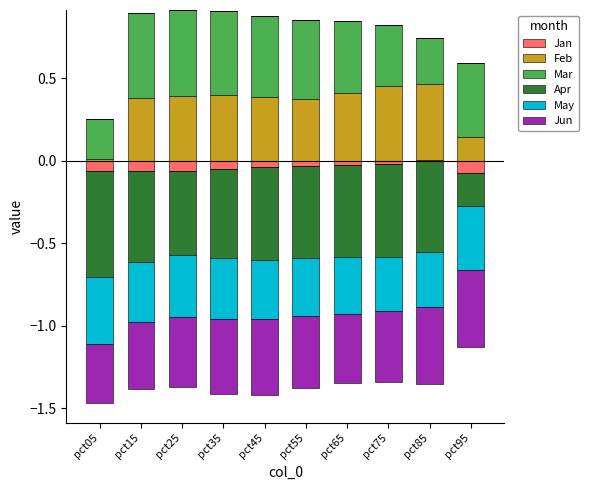

How many bars are there in each group?

6